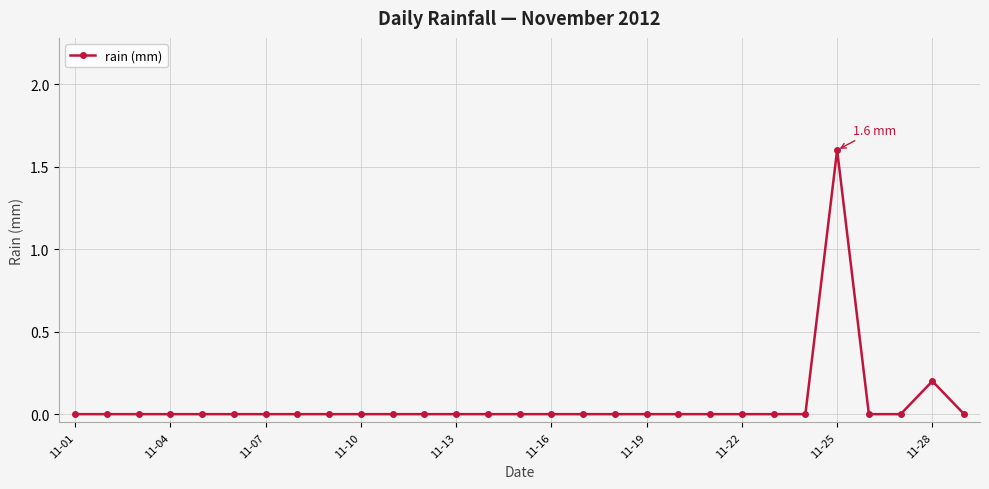

Does the chart have visible grid lines?

Yes